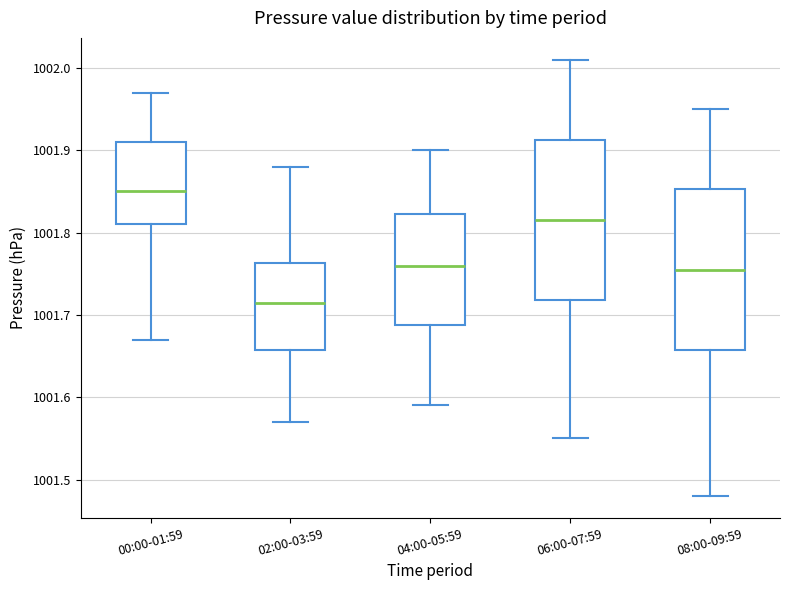

Which box has the lowest median line?

02:00-03:59